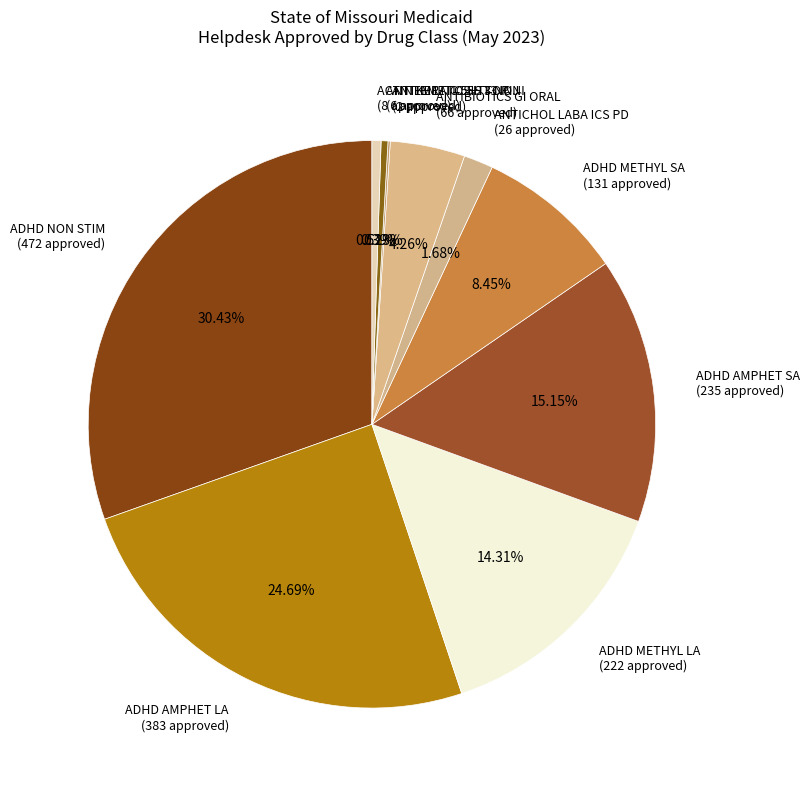

Does any single category account for the majority?

No